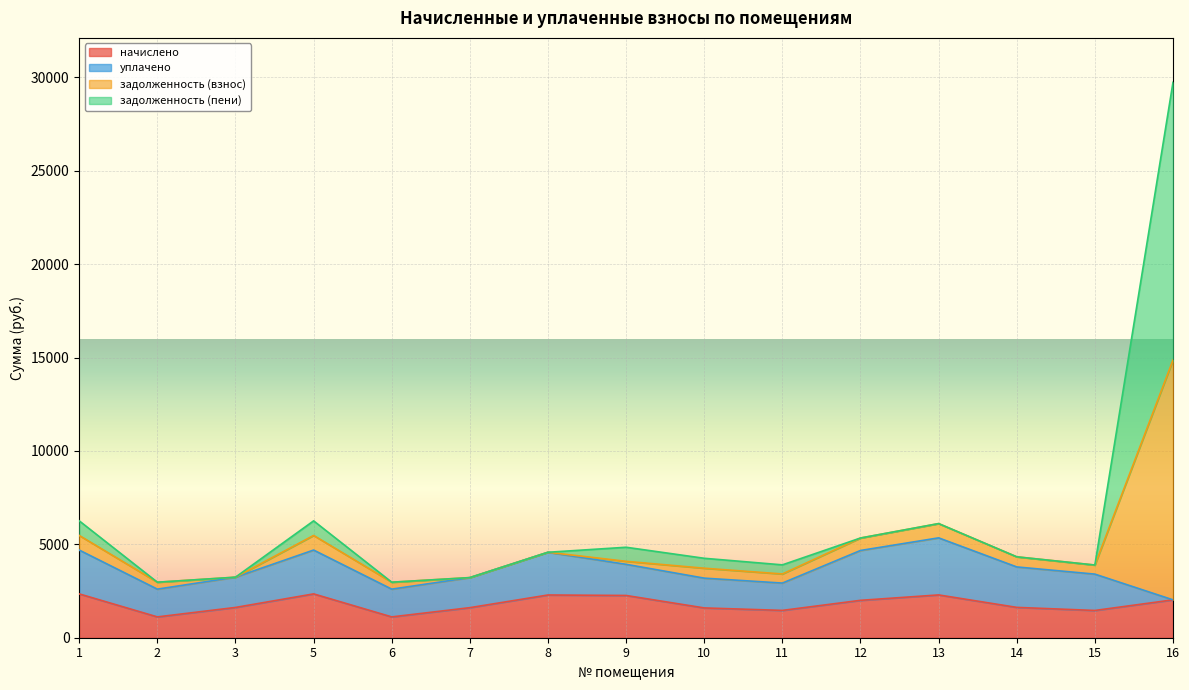

How many lines are shown in the chart?

4